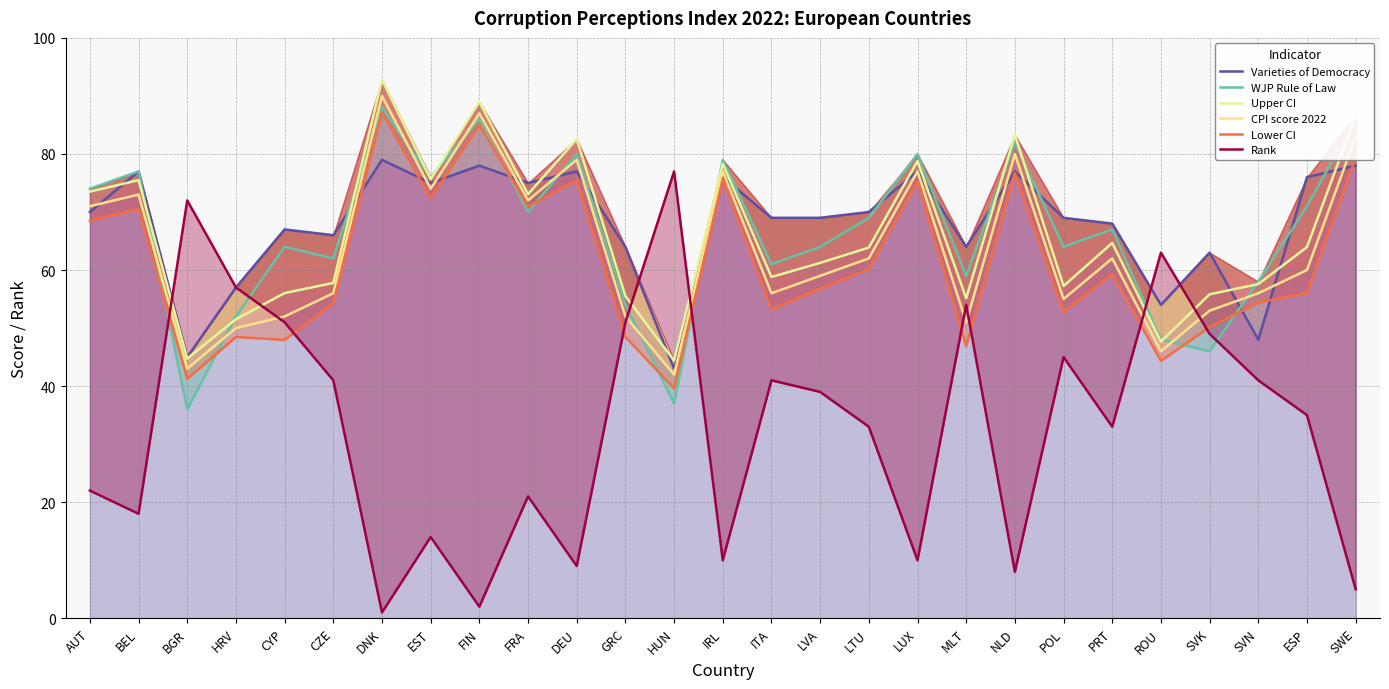

Which category has the lowest value in the WJP Rule of Law series?

BGR